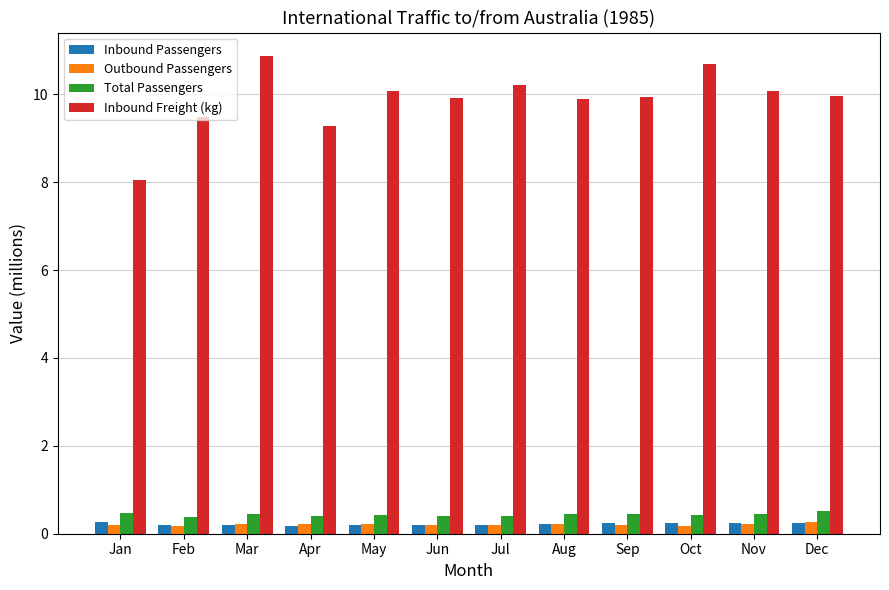

Which series has the largest total across all categories?

Inbound Freight (kg)